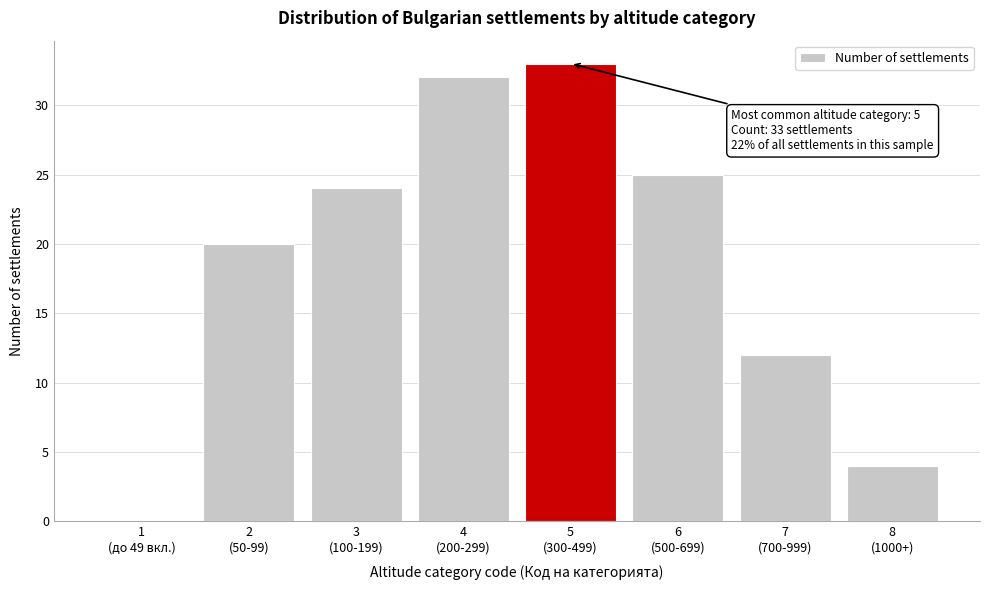

What is the greatest value displayed?

33